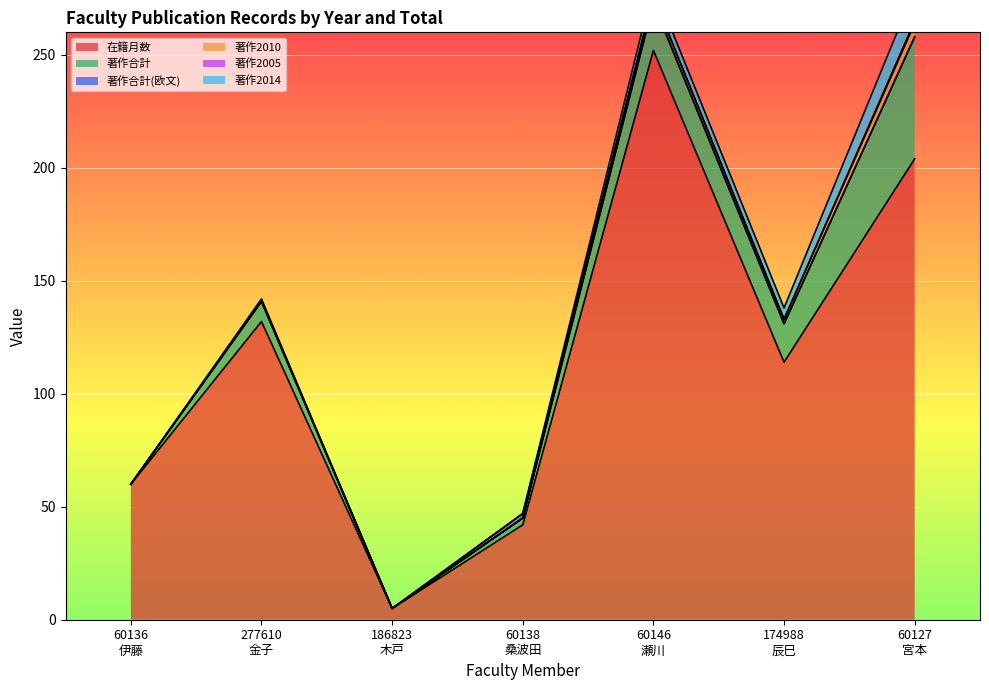

The value of 著作合計 at 60127
宮本 is 93. True or false?

False